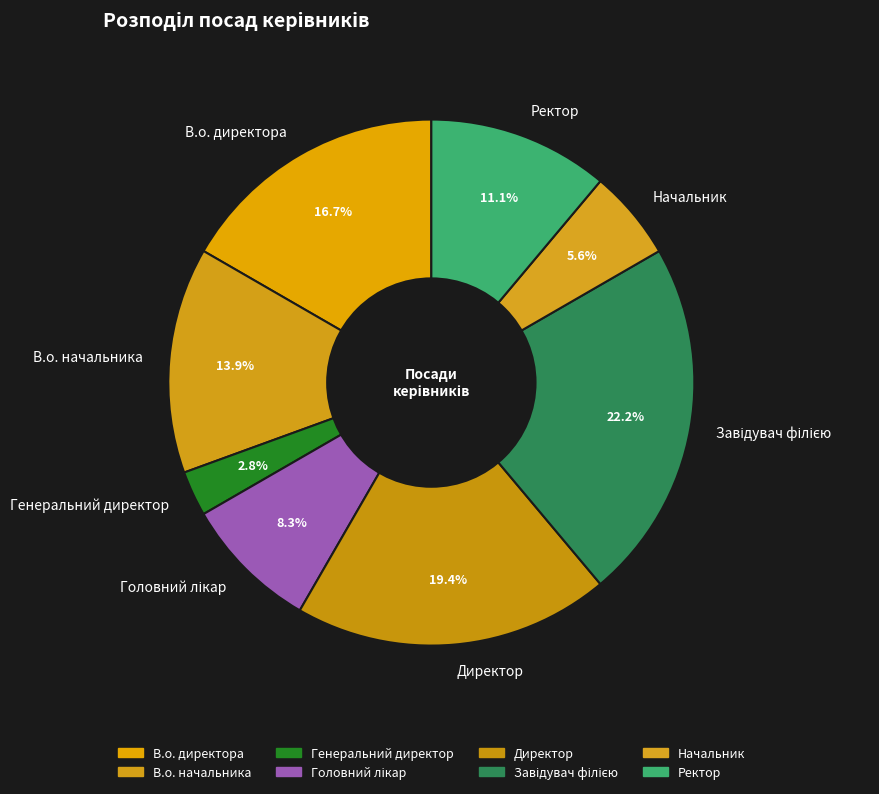

What is the smallest slice in the pie chart?

Генеральний директор